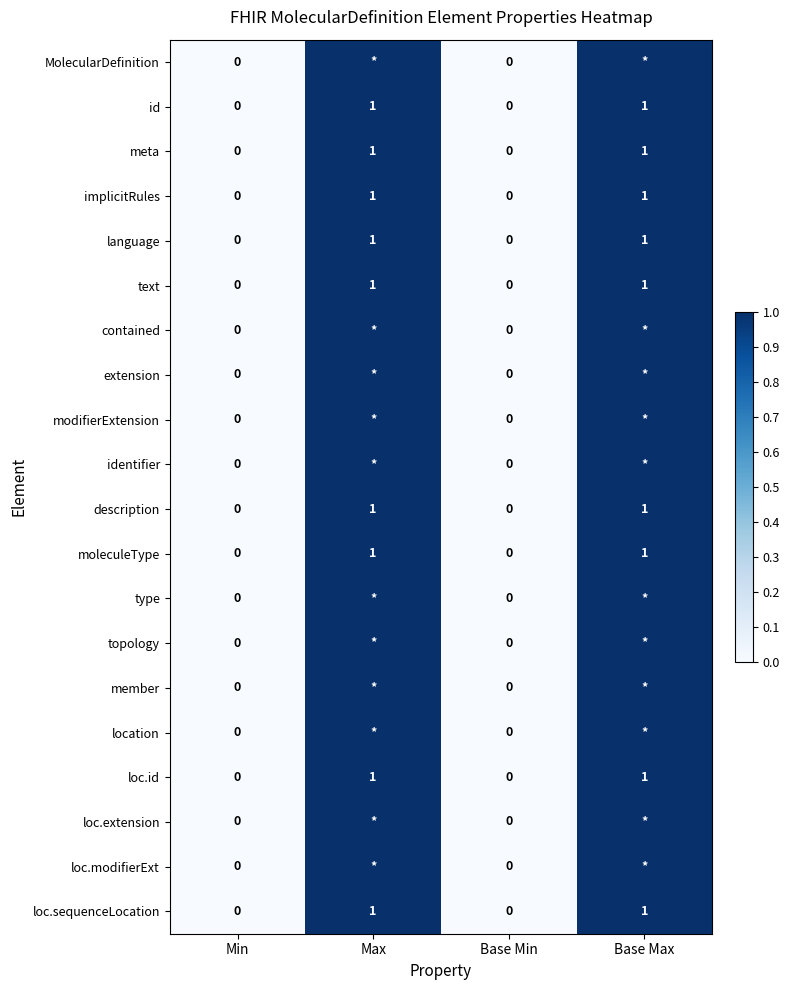

The language series shows 1 at Base Max. True or false?

True